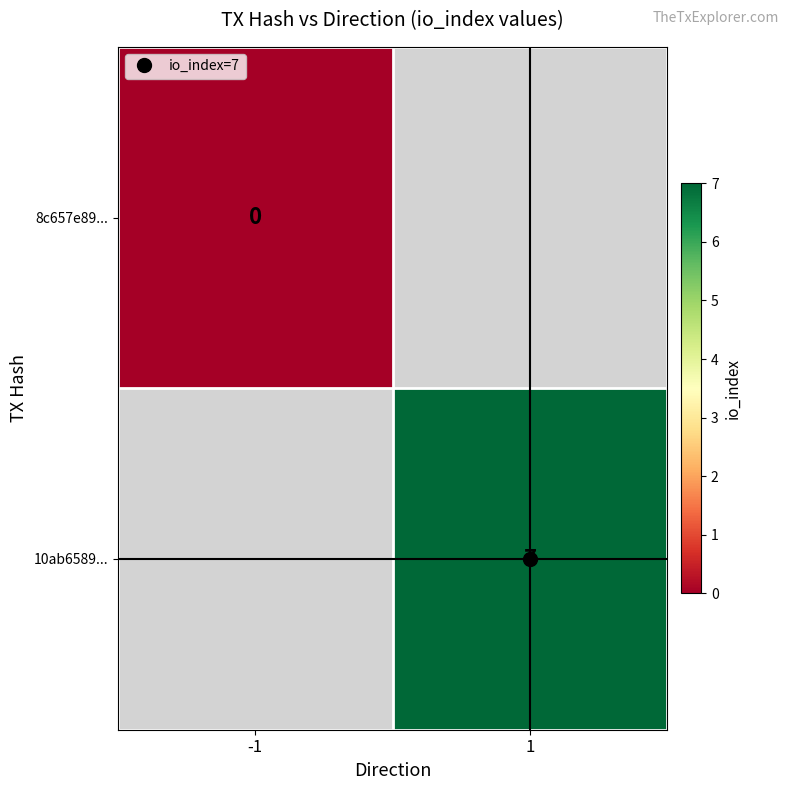

Rank the categories by 8c657e89... value from highest to lowest.

-1, 1